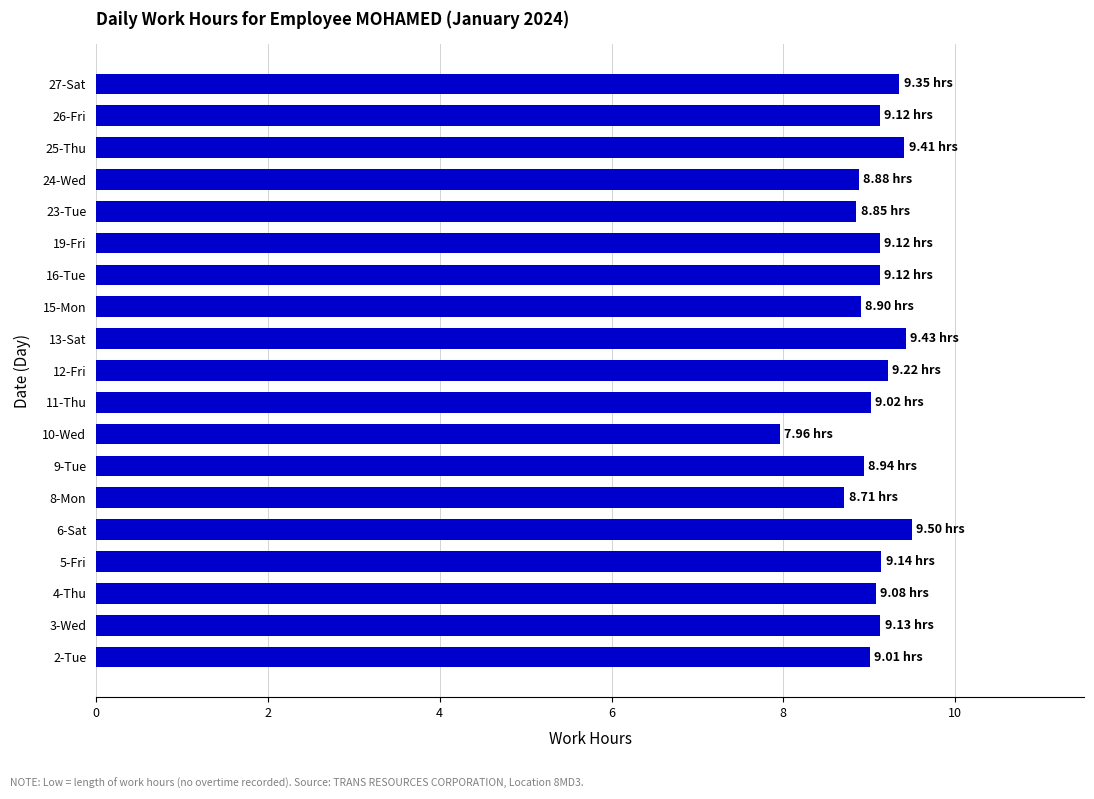

What is the change in value from 24-Wed to 25-Thu?

+0.5